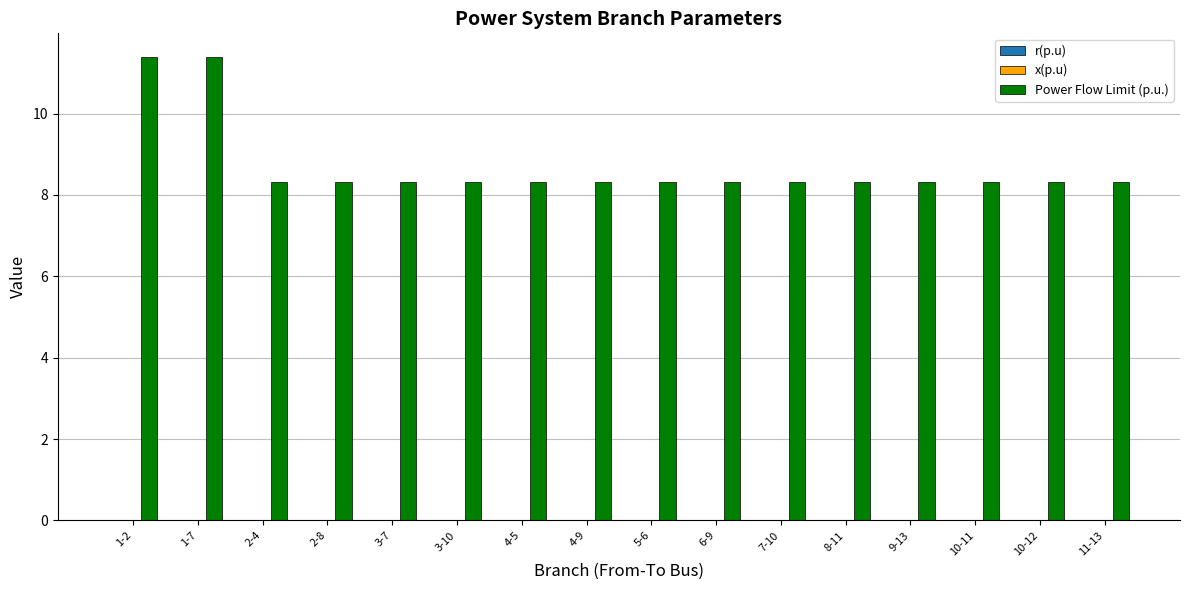

True or false: Power Flow Limit (p.u.) has a value of 2.0 at 11-13.

False